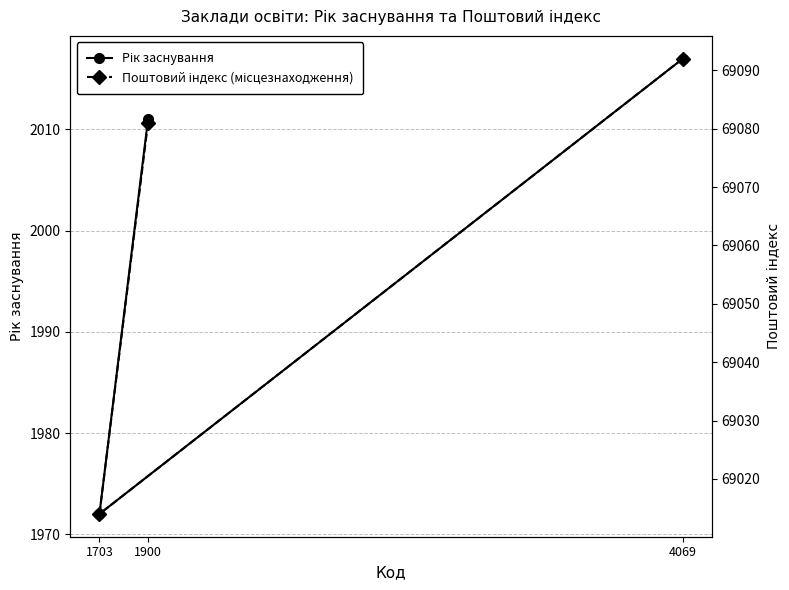

What is the label of the 3rd point from the left?

4069